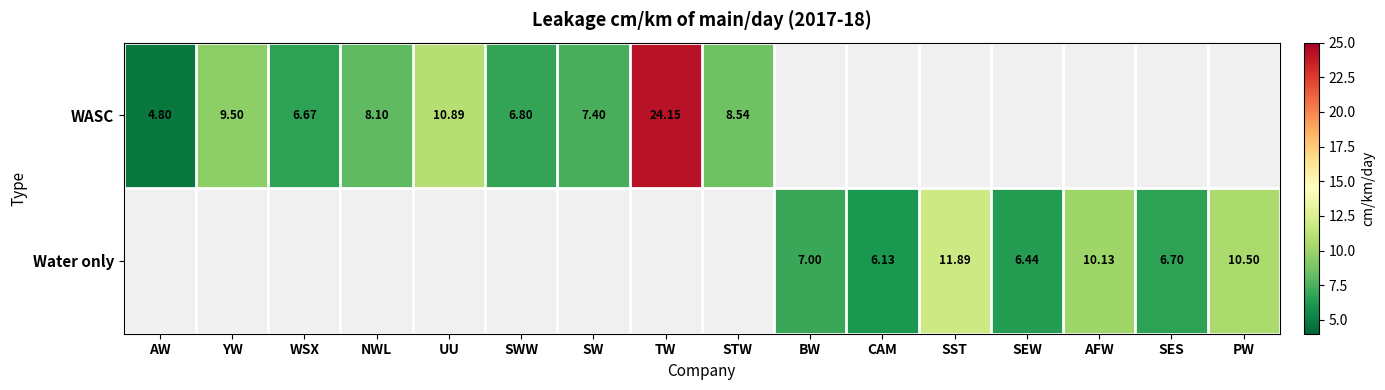

Is the value of WASC at WSX greater than the value of Water only at SST?

No